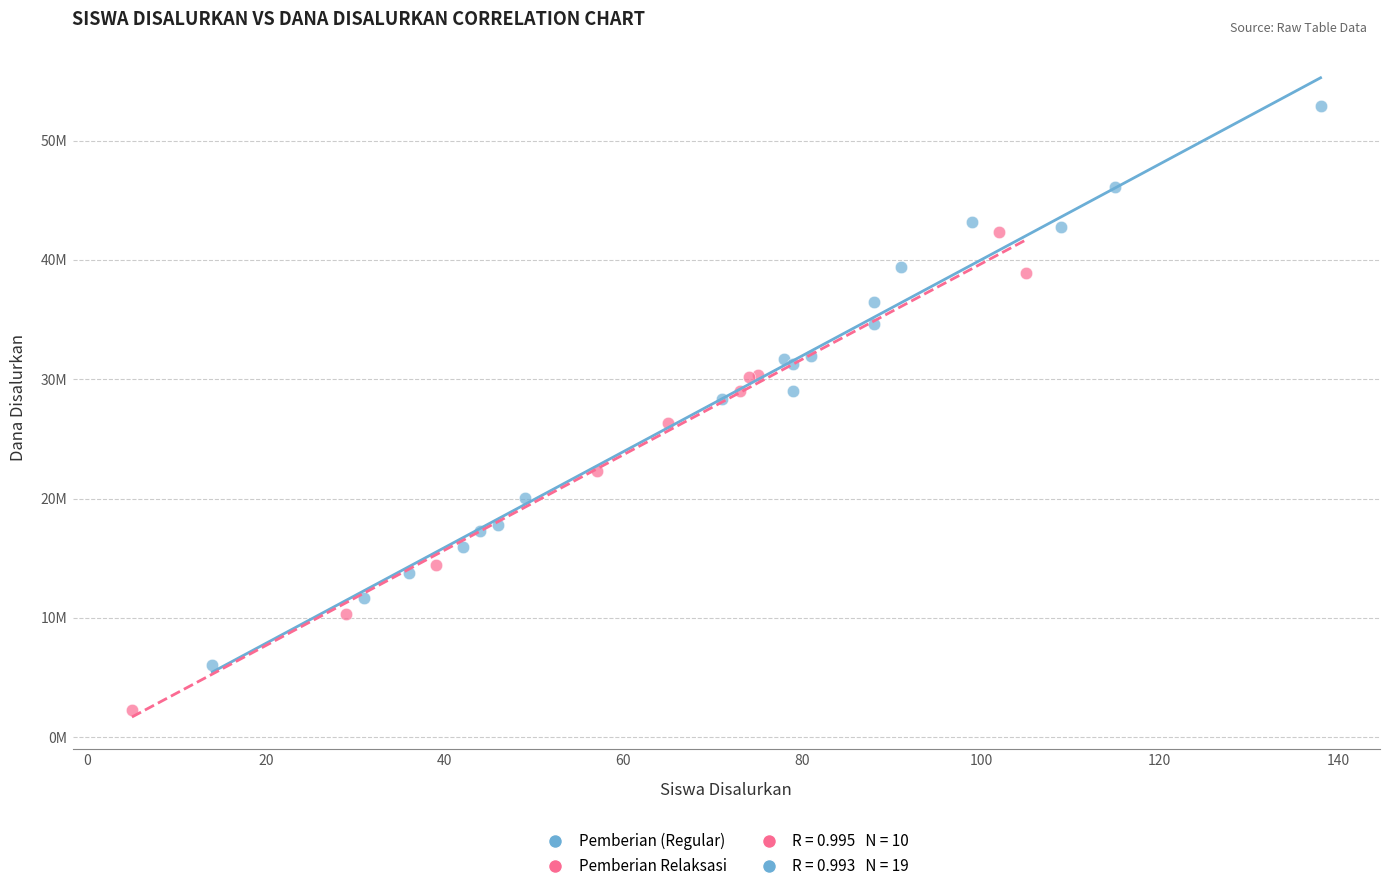

Which series reaches the minimum Y coordinate?

Pemberian Relaksasi